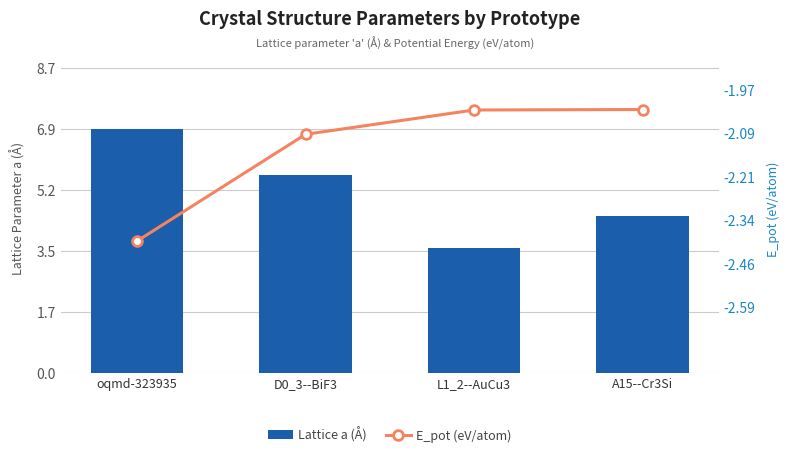

What is the label of the 3rd bar from the left?

L1_2--AuCu3